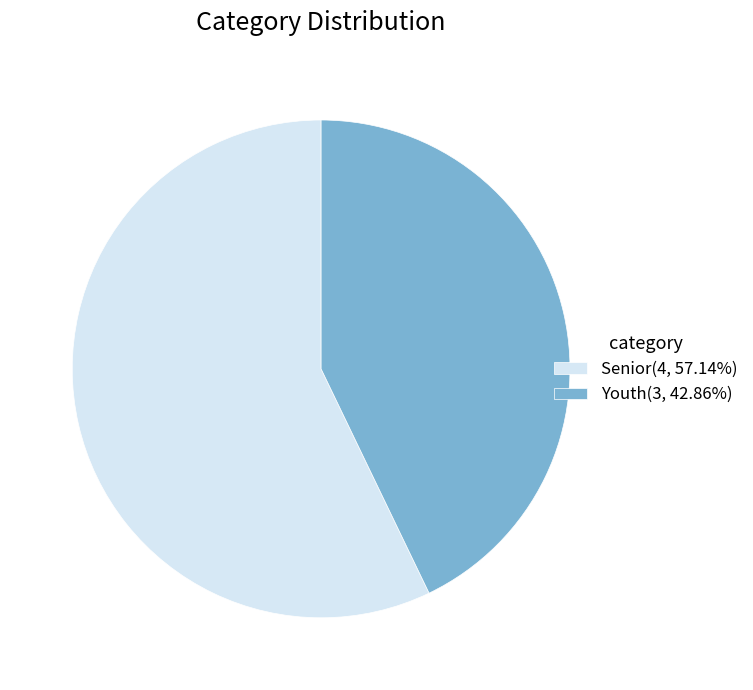

Between Youth and Senior, which is larger?

Senior